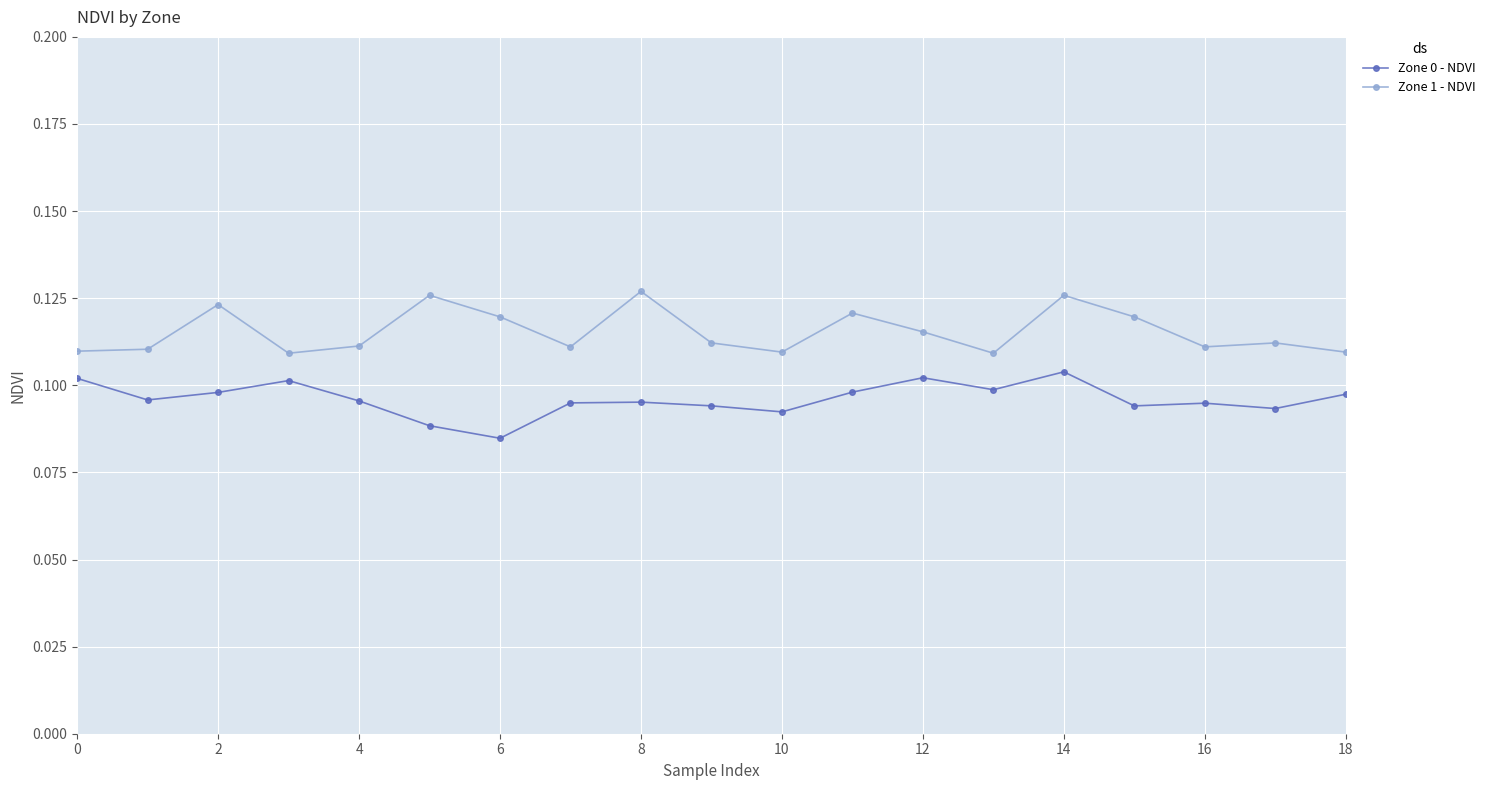

At how many categories does at least one series exceed 0?

19